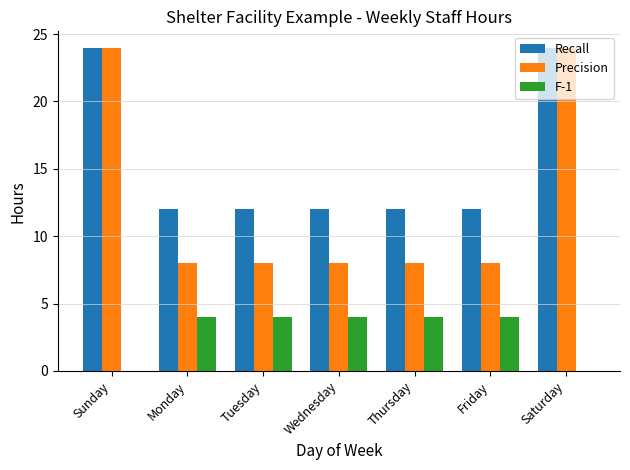

Is the value of Precision at Friday greater than the value of F-1 at Wednesday?

Yes